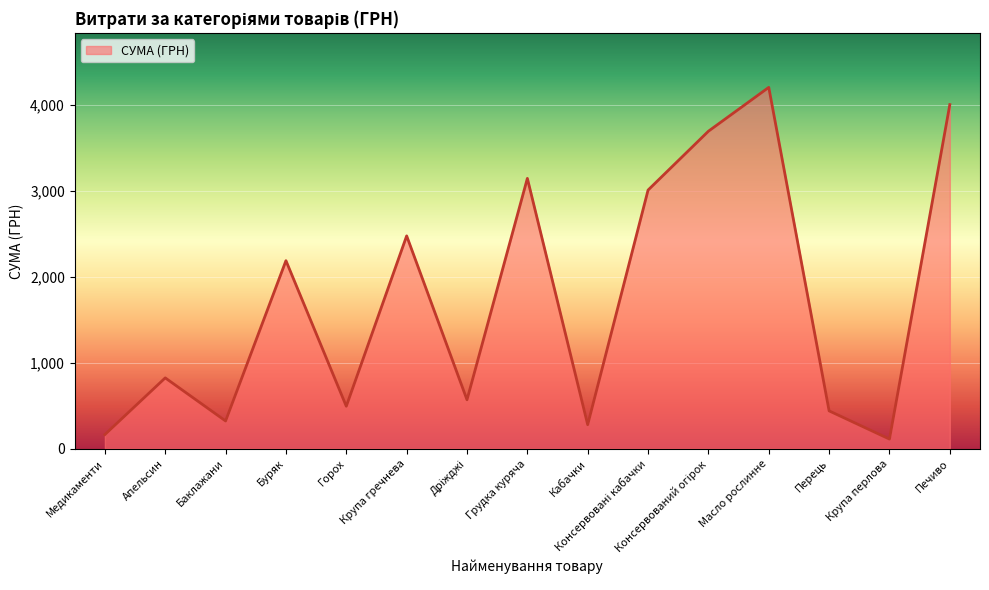

What is the difference between the maximum and minimum values?

4094.5